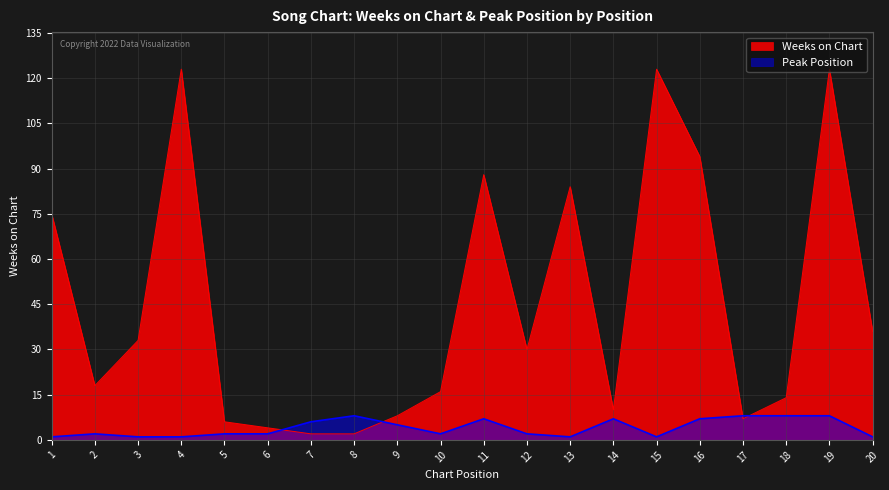

Rank the series at 20 from lowest to highest value.

Peak Position, Weeks on Chart